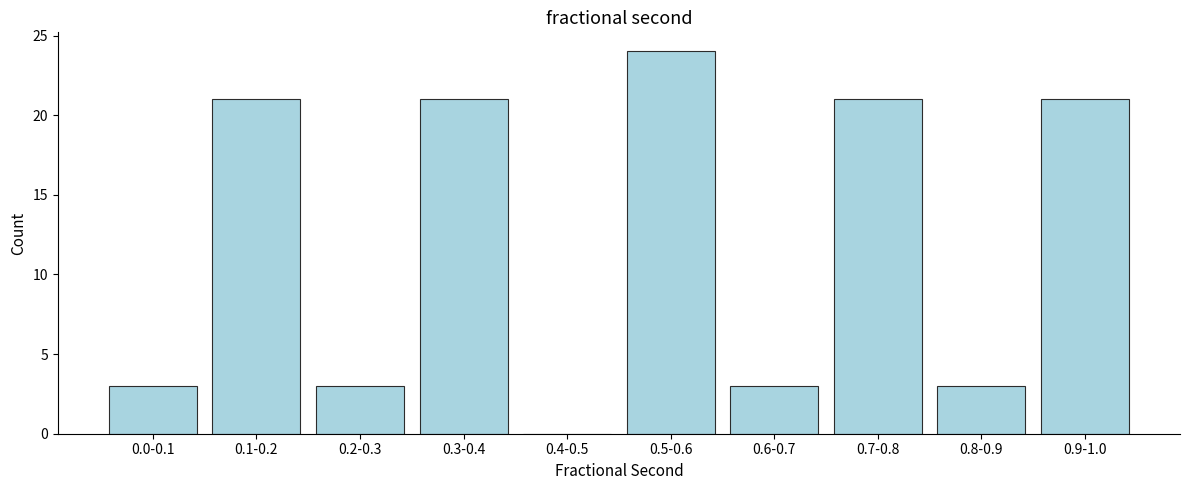

Reading left to right, extract all data points from this chart.

0.0-0.1=3	0.1-0.2=21	0.2-0.3=3	0.3-0.4=21	0.4-0.5=0	0.5-0.6=24	0.6-0.7=3	0.7-0.8=21	0.8-0.9=3	0.9-1.0=21